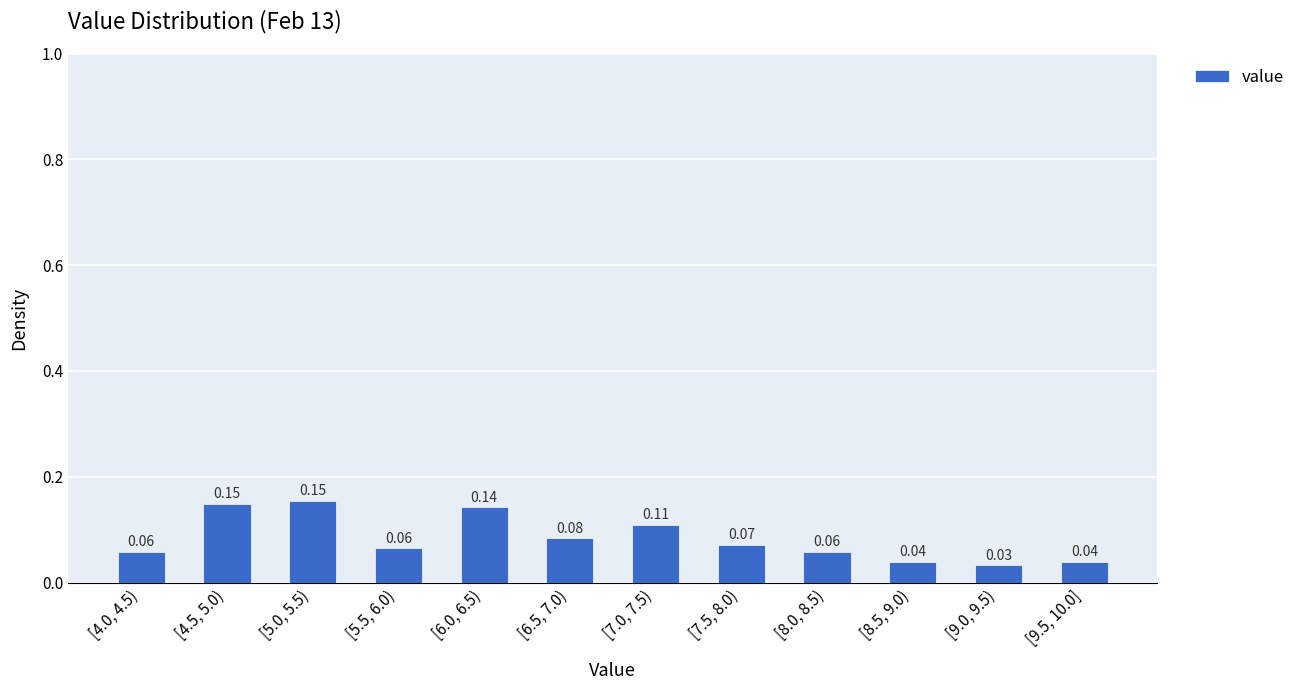

Which has a higher value, [9.0, 9.5) or [6.5, 7.0)?

[6.5, 7.0)